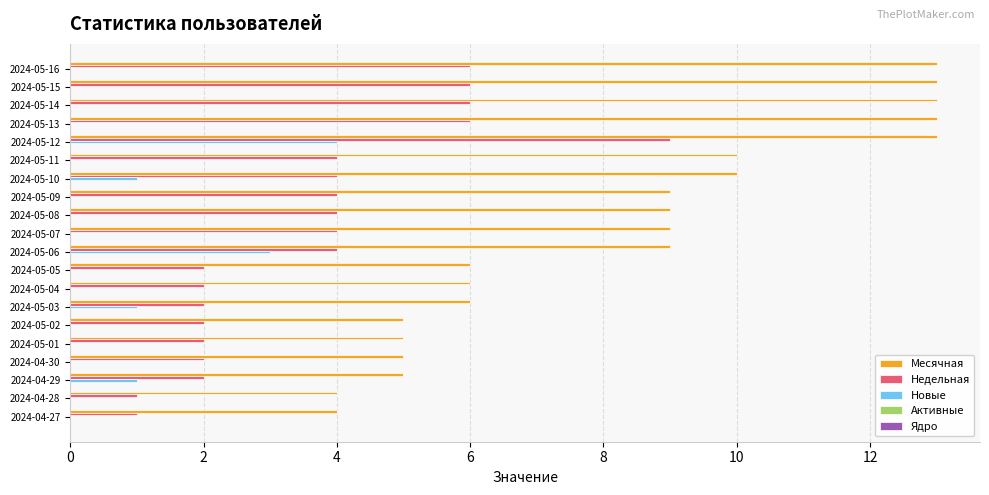

At which category is the sum across all series the highest?

2024-05-12